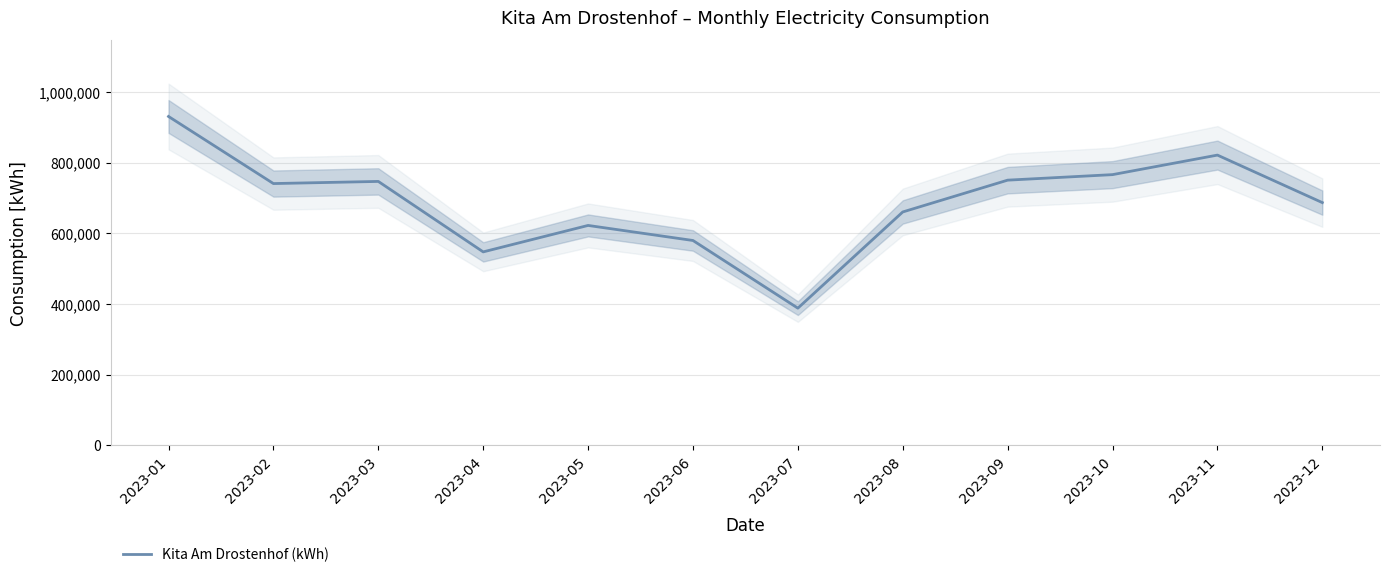

What is the ratio of the value at 2023-09 to the value at 2023-04?

1.4